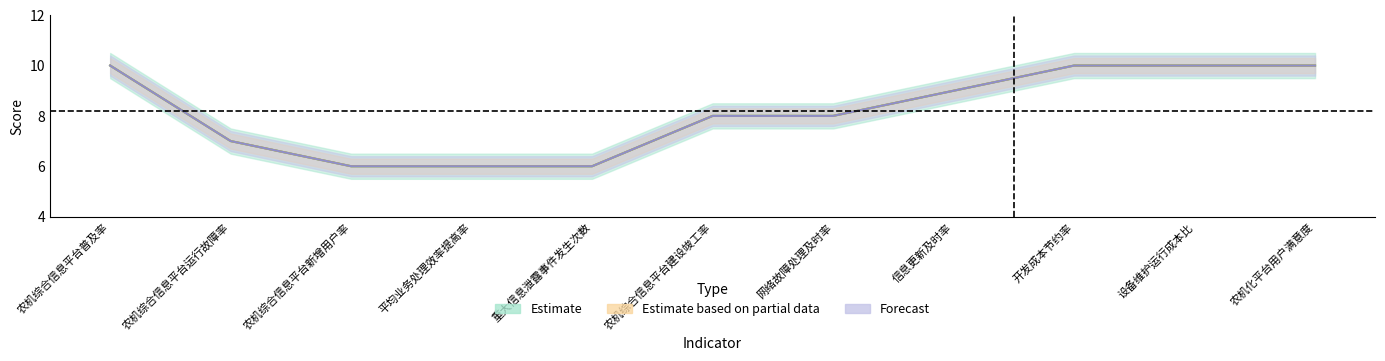

What is the total value across all series at 农机综合信息平台建设竣工率?

24